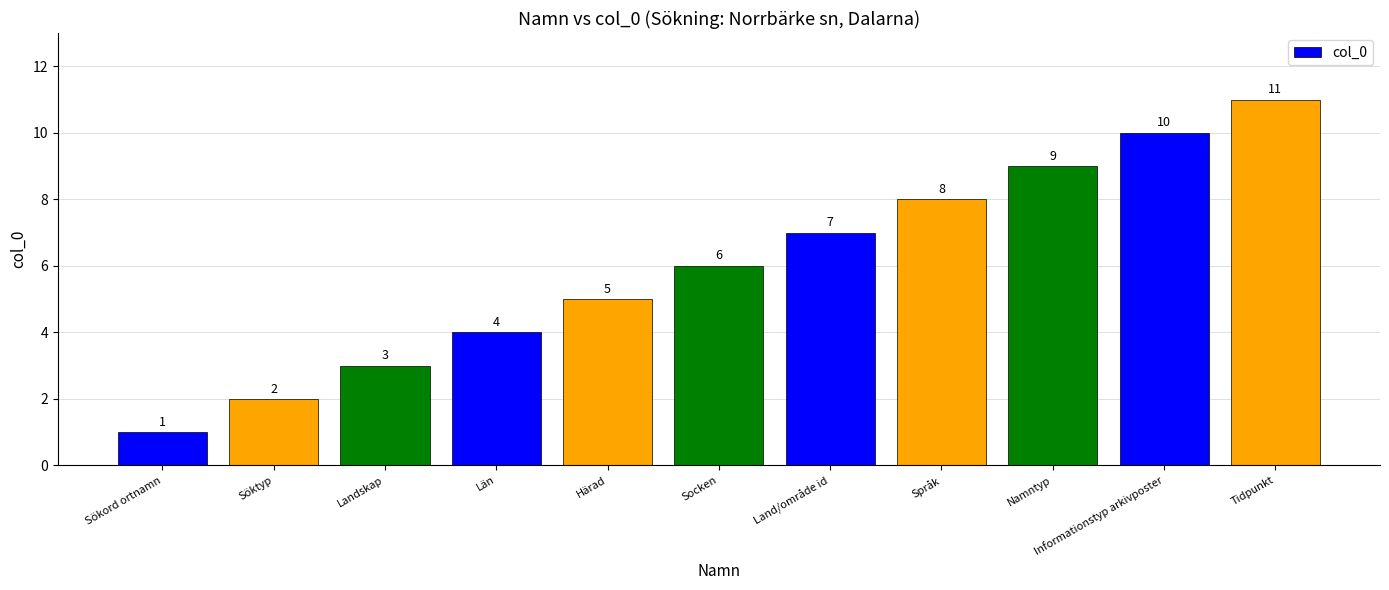

How many values are below 6?

5